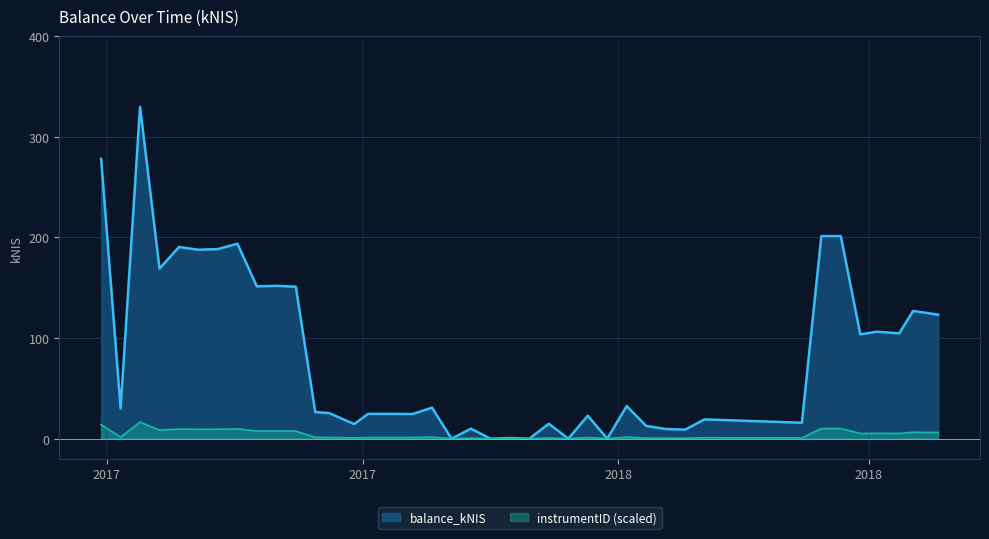

Which series has the largest range (max minus min)?

balance_kNIS